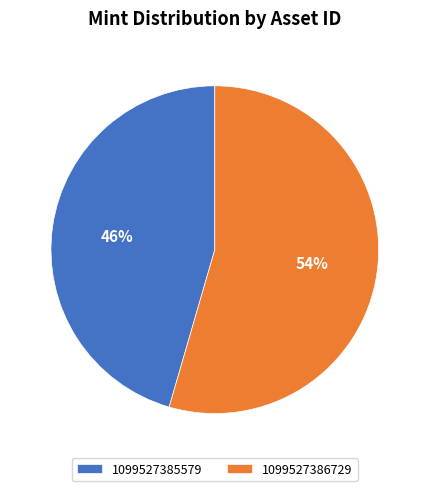

Which has a higher value, 1099527385579 or 1099527386729?

1099527386729